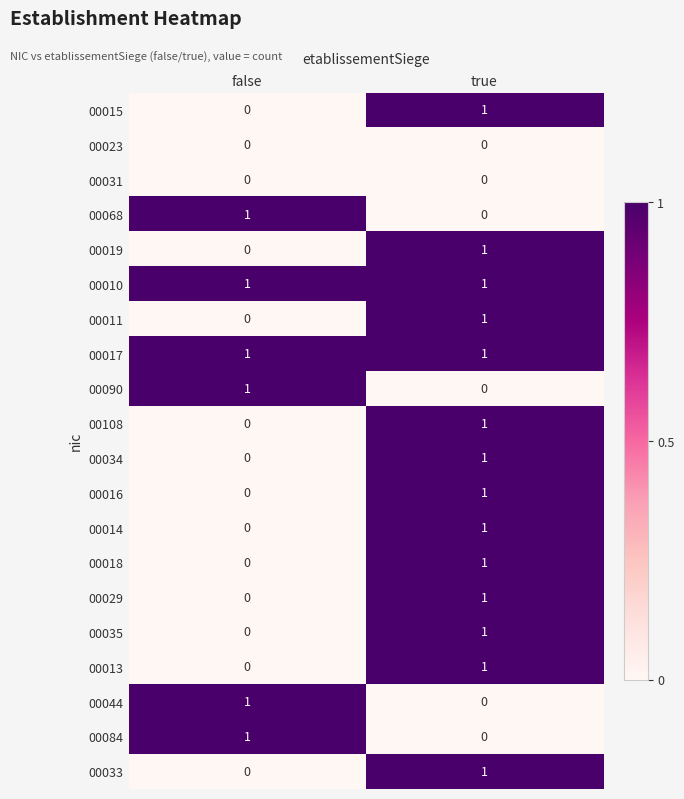

How many values in the 00108 series are below 1?

1